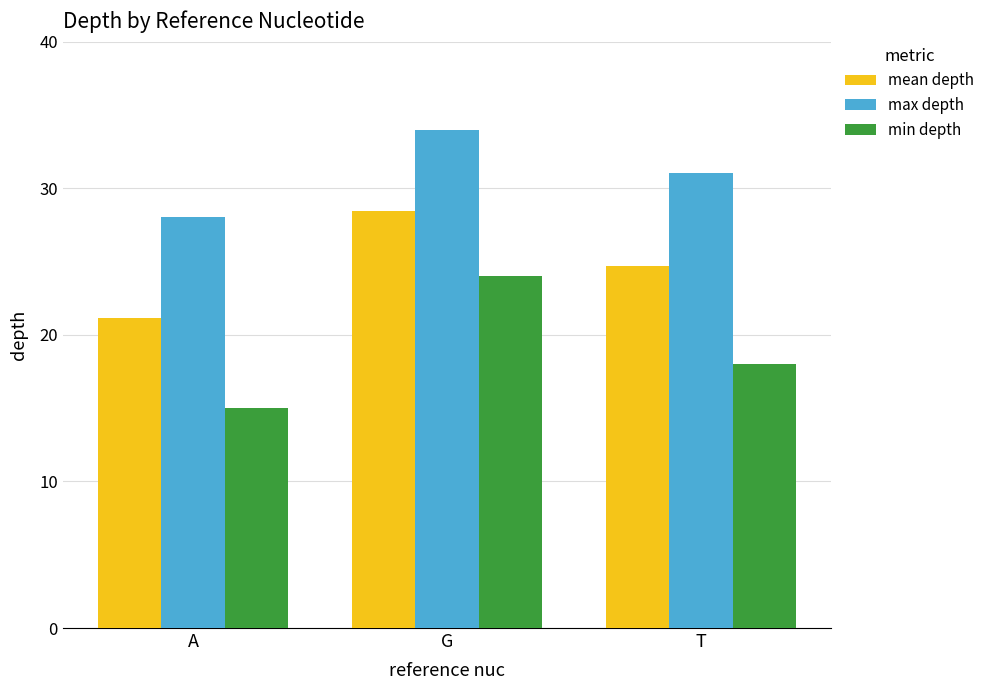

What is the average value of the max depth series?

31.0